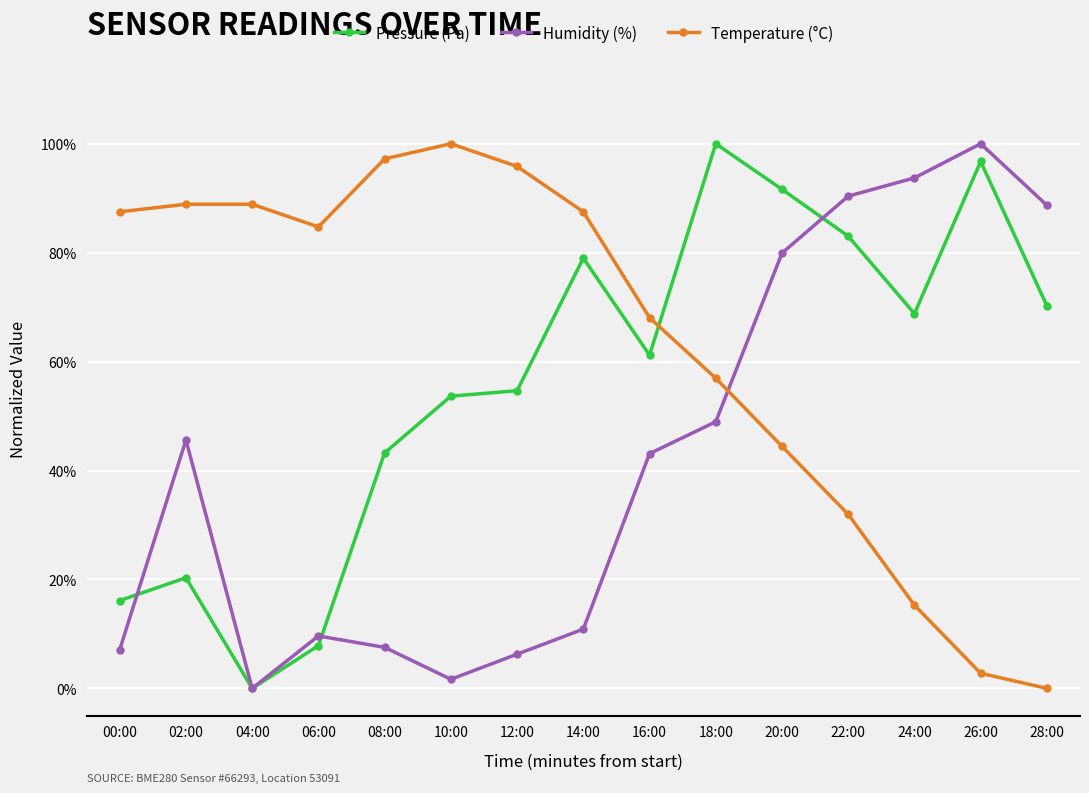

At which label is Humidity (%) closest to 50?

18:00